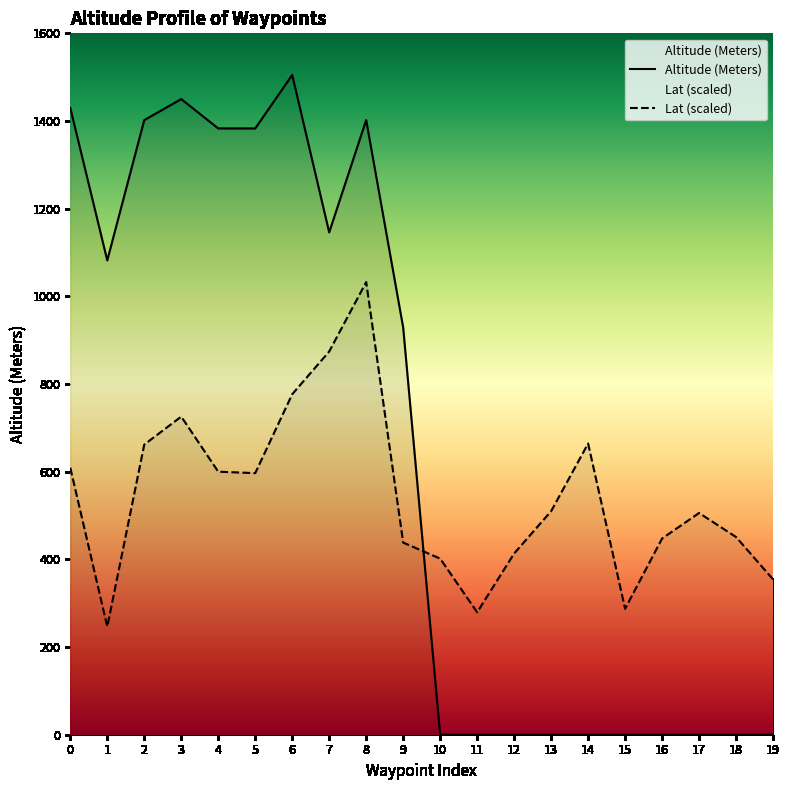

At which category is the sum across all series the highest?

8